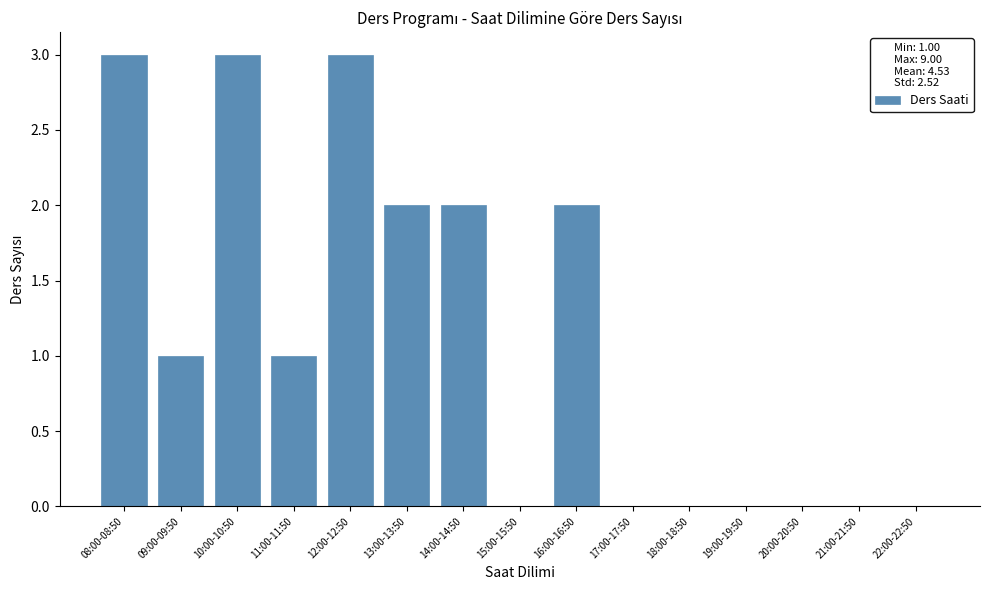

Reading left to right, transcribe all the data shown in this chart.

08:00-08:50=3	09:00-09:50=1	10:00-10:50=3	11:00-11:50=1	12:00-12:50=3	13:00-13:50=2	14:00-14:50=2	15:00-15:50=0	16:00-16:50=2	17:00-17:50=0	18:00-18:50=0	19:00-19:50=0	20:00-20:50=0	21:00-21:50=0	22:00-22:50=0